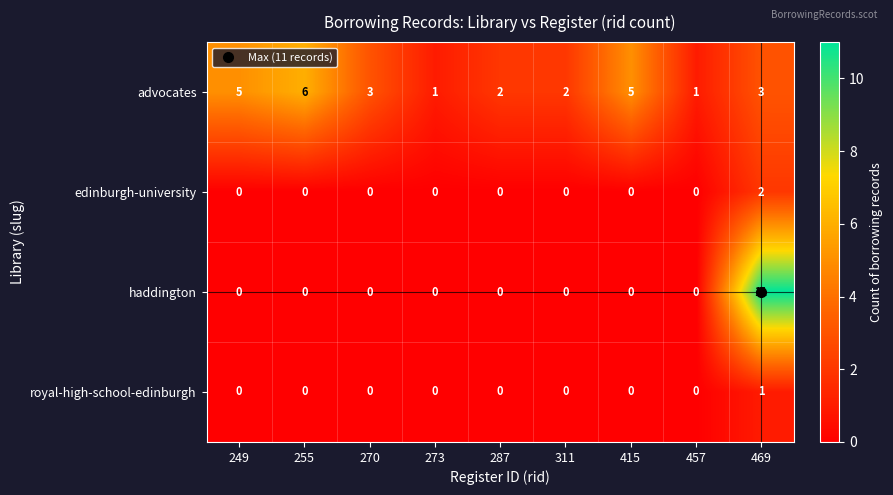

The value of advocates at 249 is 5. True or false?

True